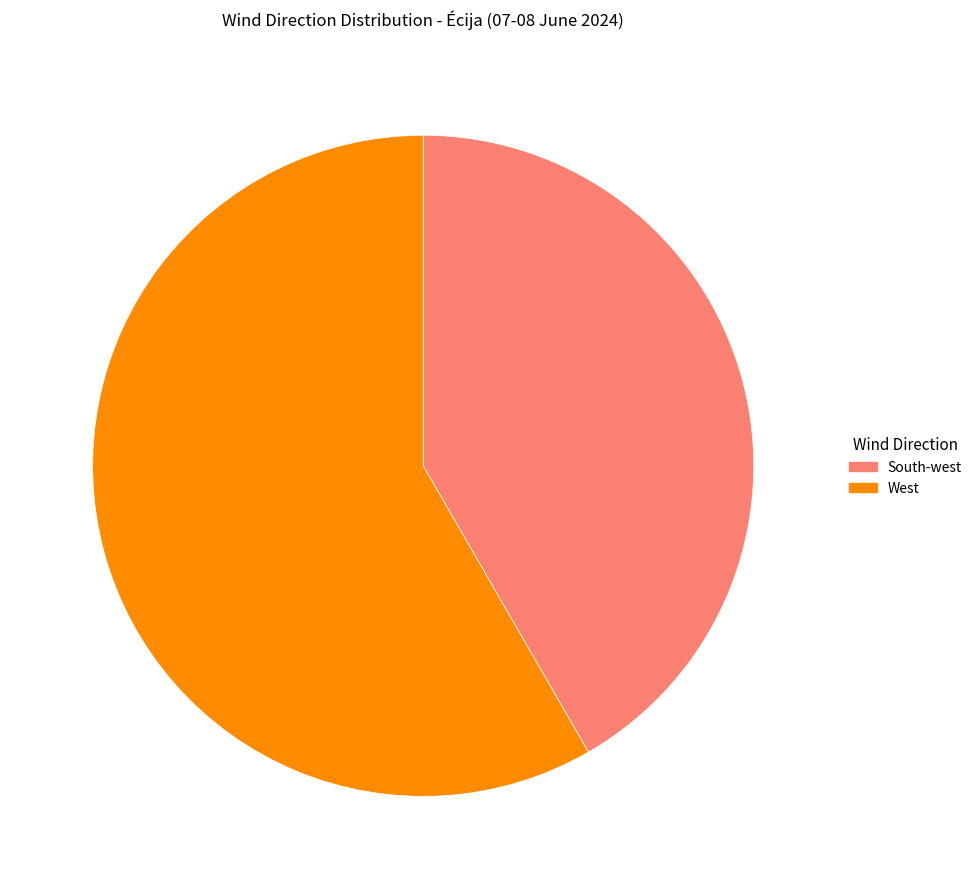

Approximately how many times larger is the value at South-west compared to West?

0.7